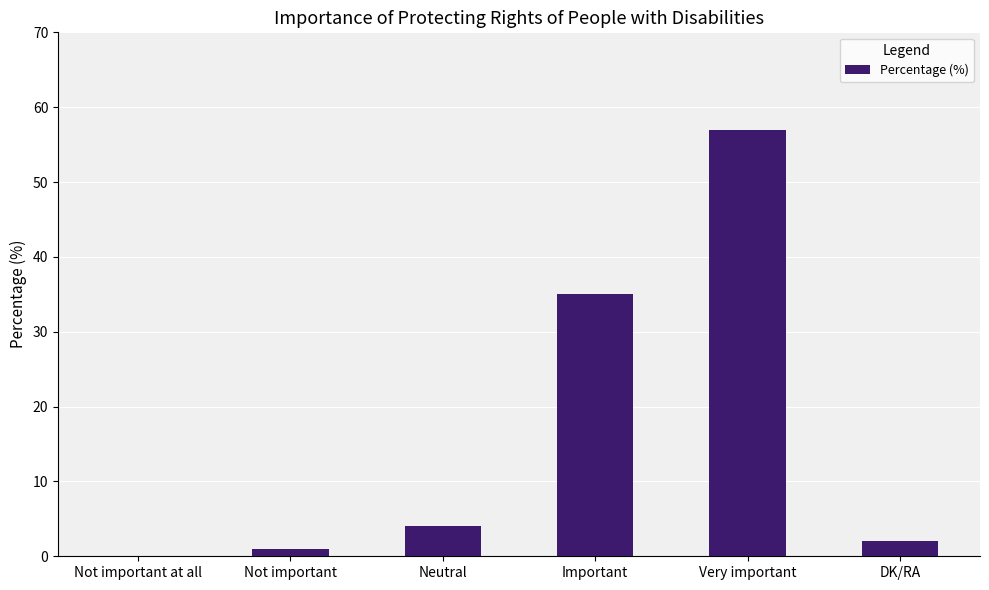

Is it true that the value at Important is 59?

False